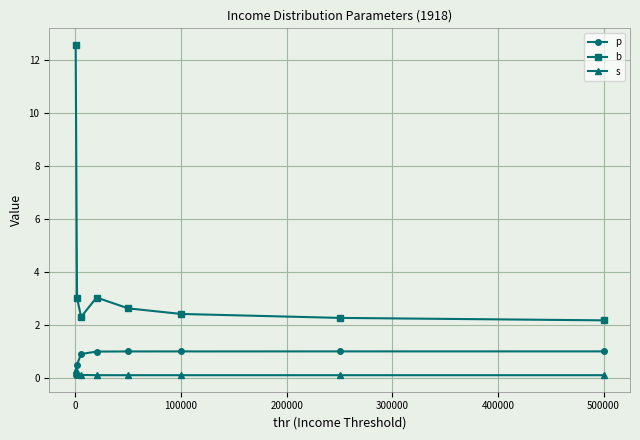

Which series has the widest spread of values?

b